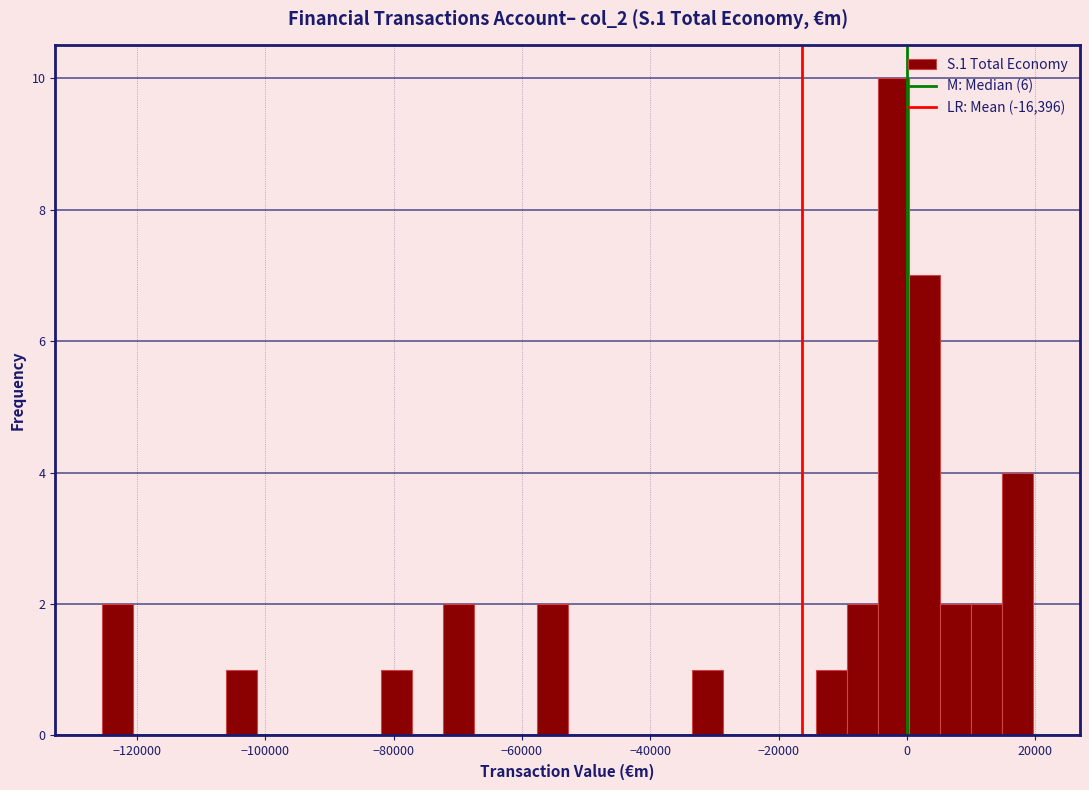

Around what value on the x-axis is the tallest bar? Give the approximate position of its centre, as read against the axis.

-2000